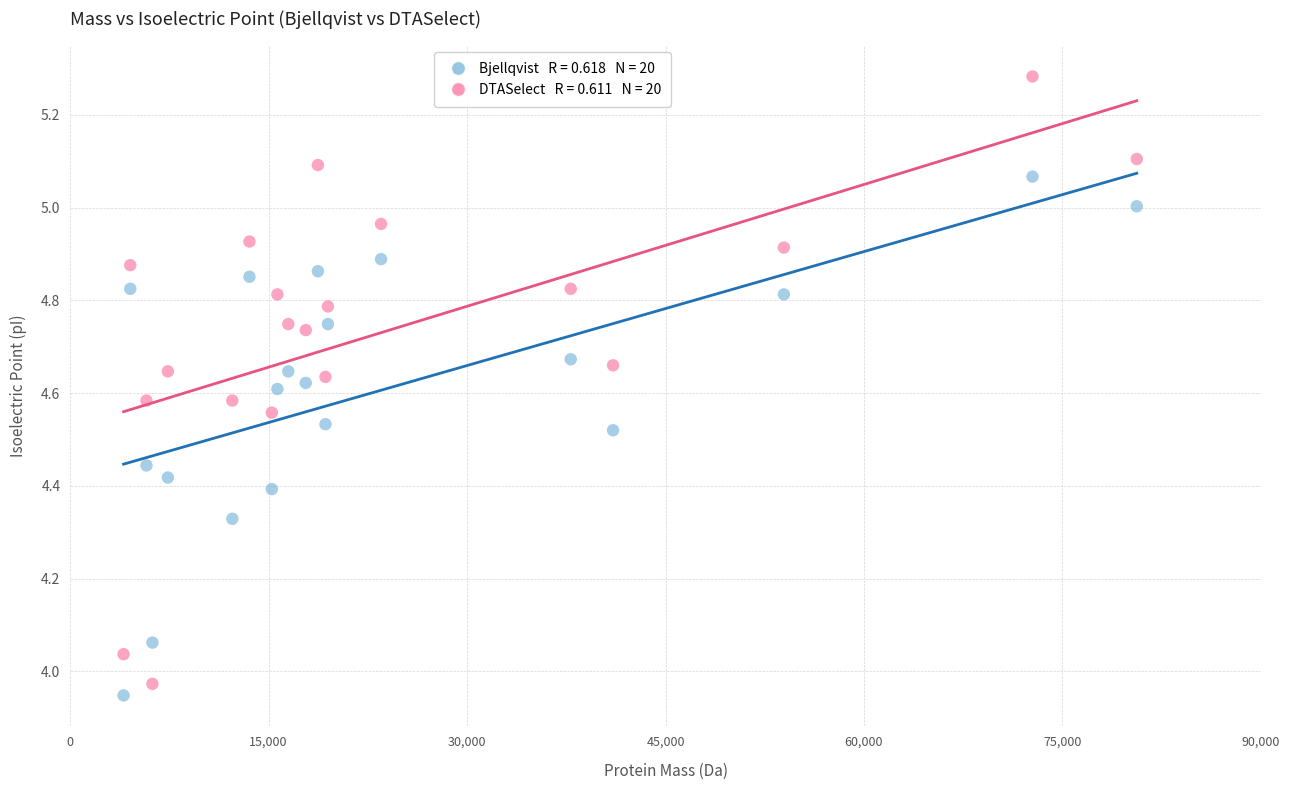

Across all data points, what is the range of Y values (max minus min)?

1.3